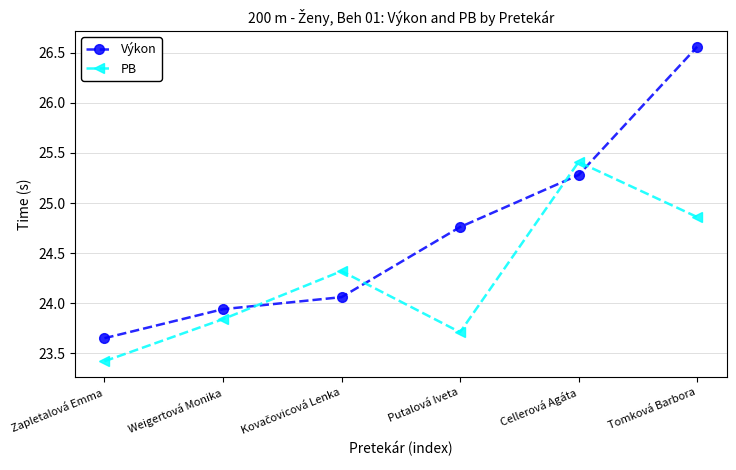

Which series has the largest range (max minus min)?

Výkon